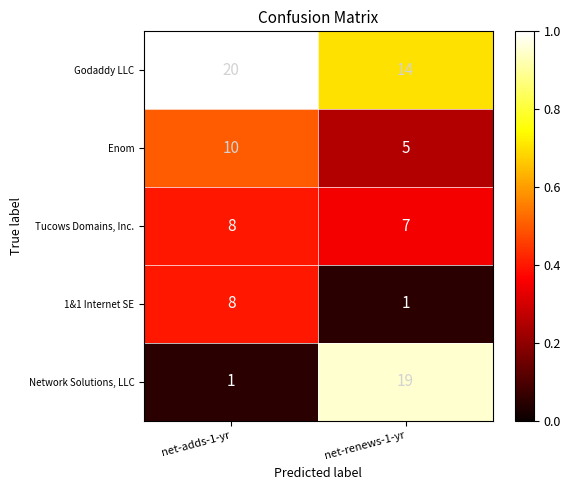

The Tucows Domains, Inc. series shows 7 at net-renews-1-yr. True or false?

True